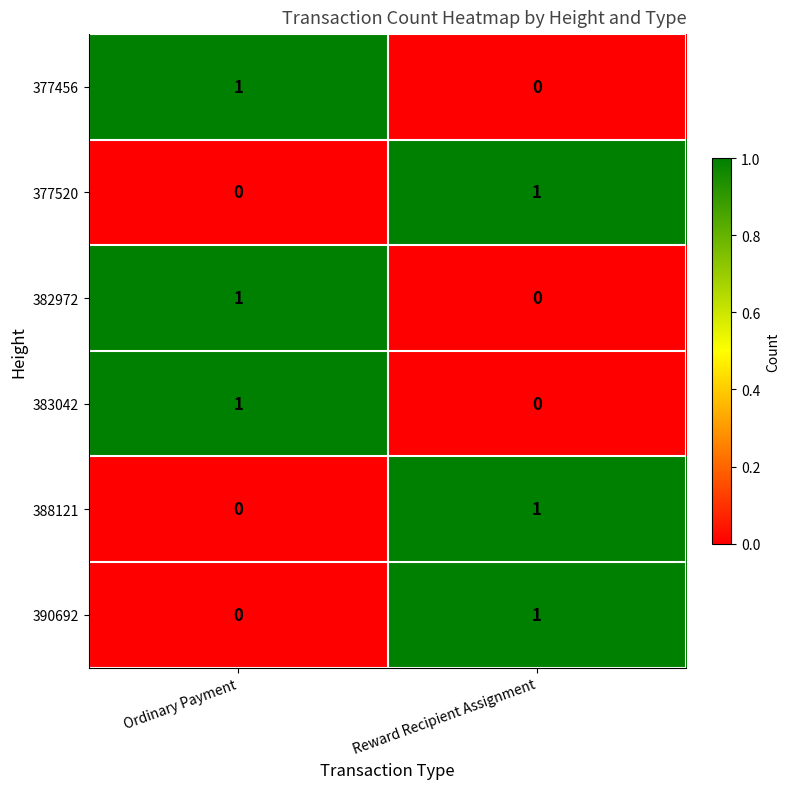

The value of 388121 at Reward Recipient Assignment is 2. True or false?

False